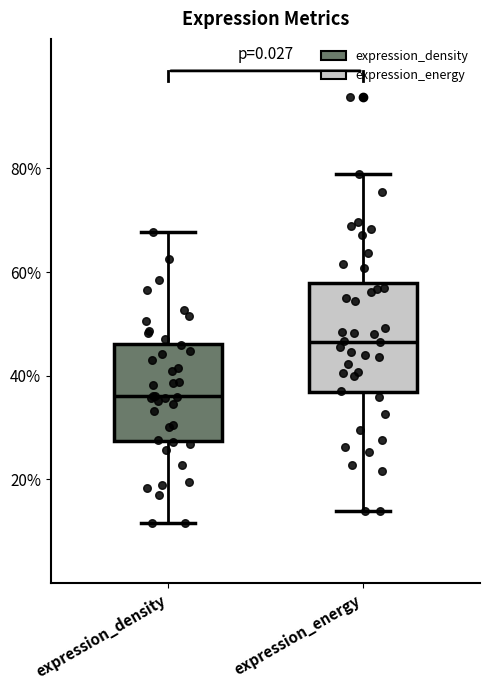

Reading left to right, read every box against the y-axis: the position of its median line, the range the box covers, and the ends of its whiskers. The values are not printed on the chart, so give them approximately, as read against the axis.

expression_density: median 36, box 28 to 46, whiskers 12 to 68
expression_energy: median 46, box 36 to 58, whiskers 14 to 78